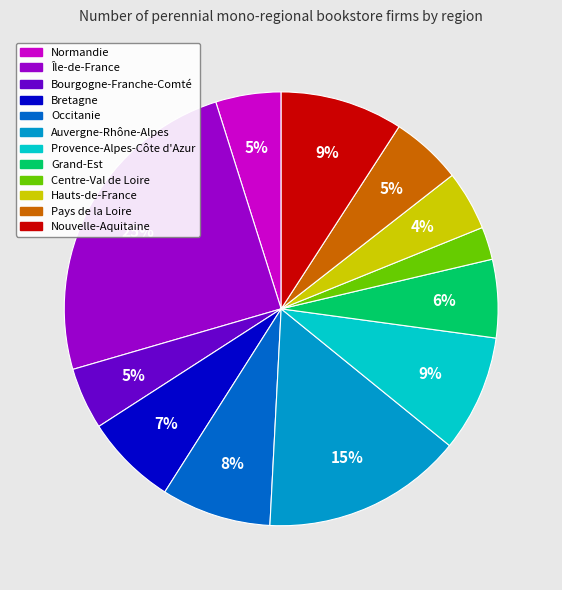

Is it true that Nouvelle-Aquitaine is 9% of the pie?

True